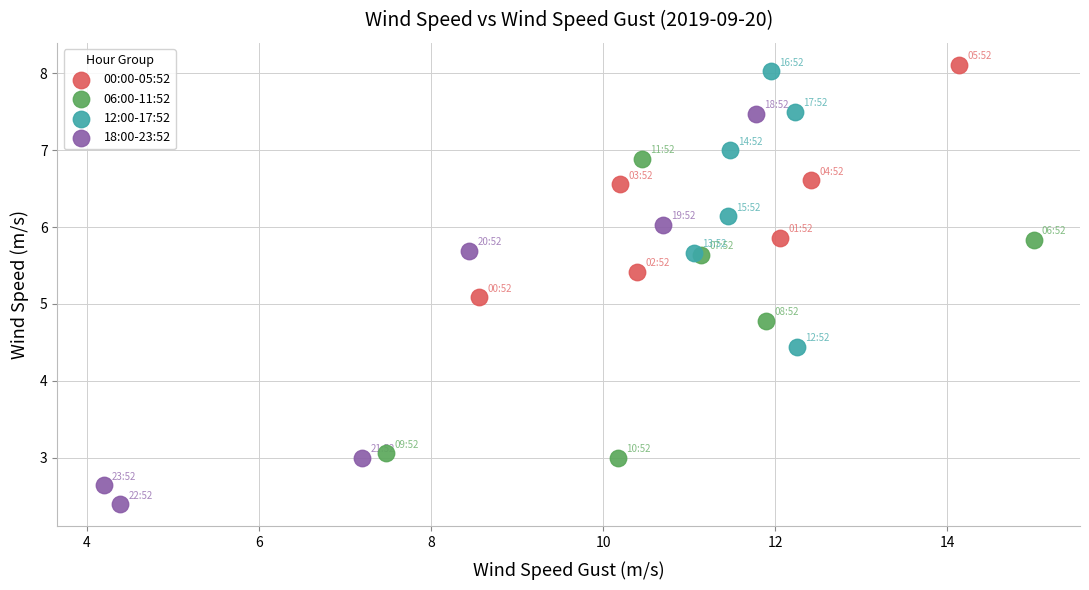

Which series reaches the maximum Y coordinate?

00:00-05:52